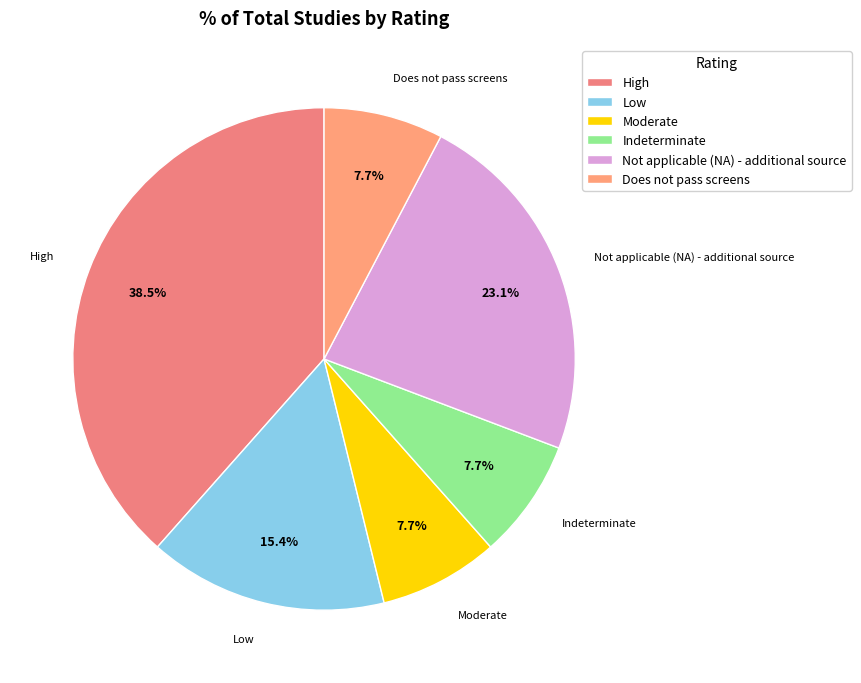

Is there any slice that represents more than half of the pie?

No